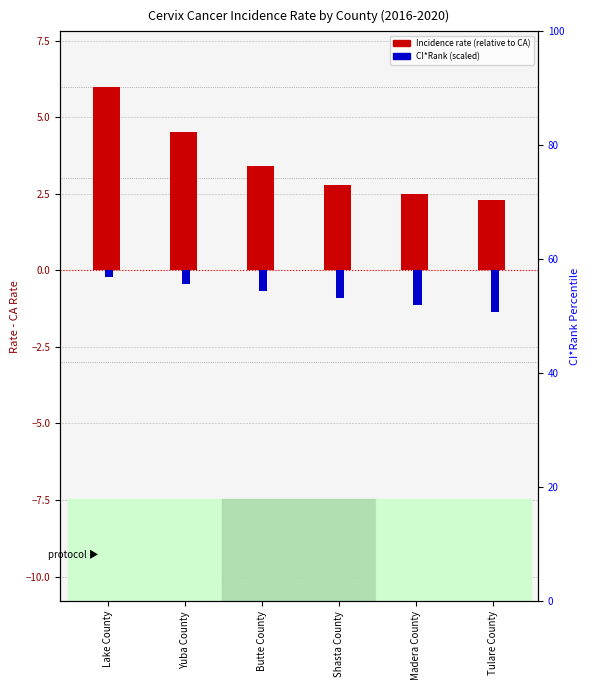

What is the average value of the CI*Rank (scaled) series?

-0.8